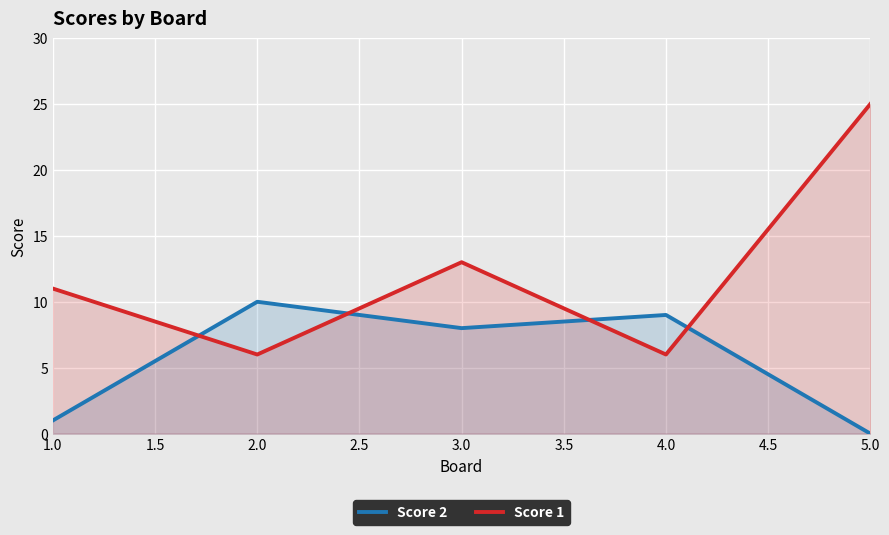

What position from the right is 4.0?

2